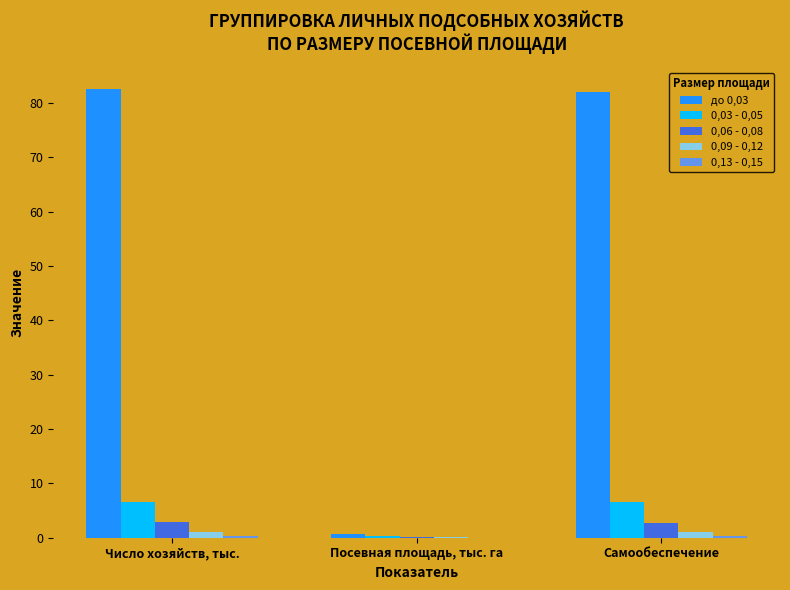

The value of до 0,03 at Посевная площадь, тыс. га is 0.8. True or false?

True